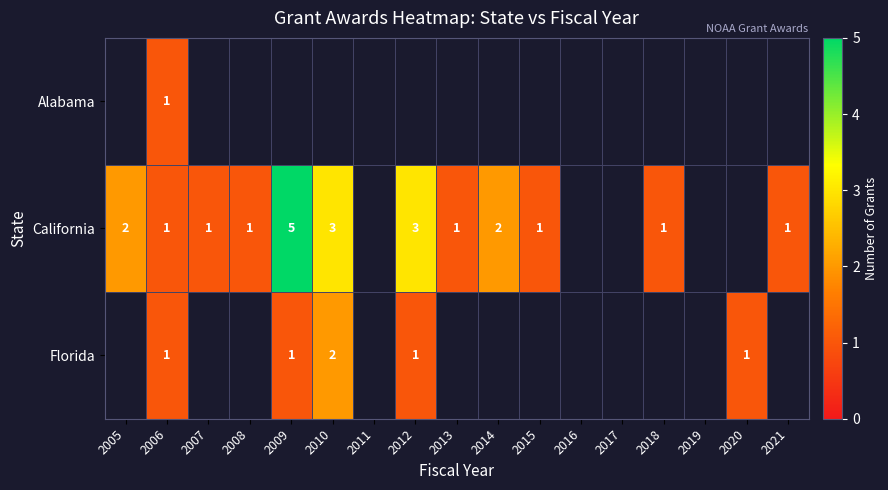

Which has a higher value, 2012 or 2015?

2015